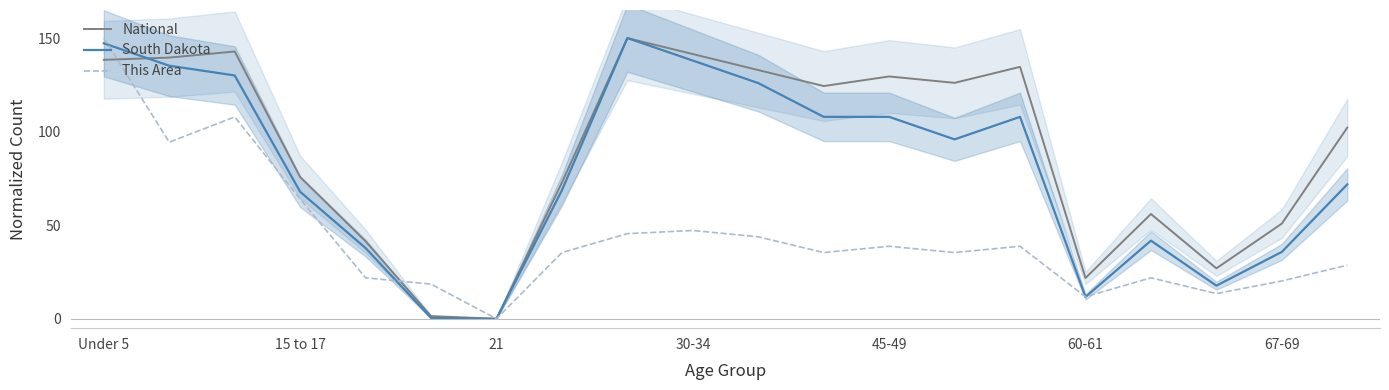

At which label does National first exceed 124?

Under 5